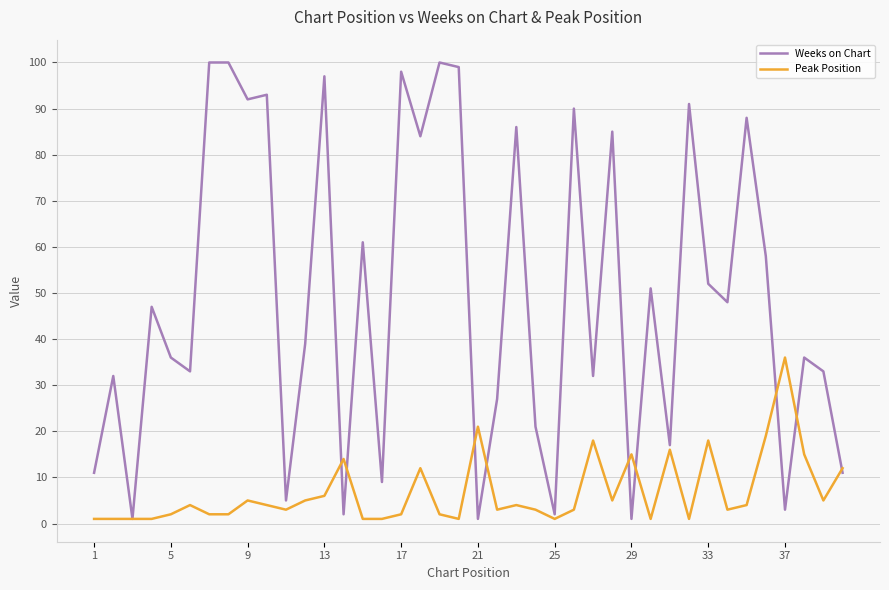

True or false: Peak Position and Weeks on Chart intersect in this chart.

True